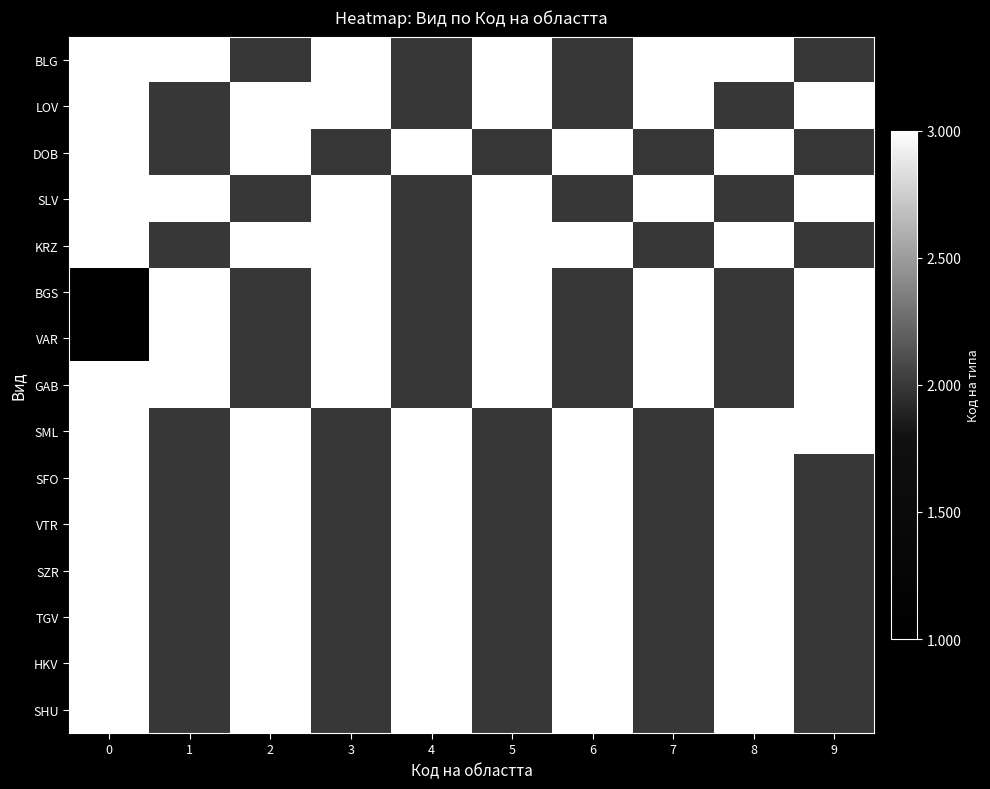

Reading left to right, extract all data points from this chart.

BLG: 0=1.0	1=1.0	2=0.5	3=1.0	4=0.5	5=1.0	6=0.5	7=1.0	8=1.0	9=0.5
LOV: 0=1.0	1=0.5	2=1.0	3=1.0	4=0.5	5=1.0	6=0.5	7=1.0	8=0.5	9=1.0
DOB: 0=1.0	1=0.5	2=1.0	3=0.5	4=1.0	5=0.5	6=1.0	7=0.5	8=1.0	9=0.5
SLV: 0=1.0	1=1.0	2=0.5	3=1.0	4=0.5	5=1.0	6=0.5	7=1.0	8=0.5	9=1.0
KRZ: 0=1.0	1=0.5	2=1.0	3=1.0	4=0.5	5=1.0	6=1.0	7=0.5	8=1.0	9=0.5
BGS: 0=0.0	1=1.0	2=0.5	3=1.0	4=0.5	5=1.0	6=0.5	7=1.0	8=0.5	9=1.0
VAR: 0=0.0	1=1.0	2=0.5	3=1.0	4=0.5	5=1.0	6=0.5	7=1.0	8=0.5	9=1.0
GAB: 0=1.0	1=1.0	2=0.5	3=1.0	4=0.5	5=1.0	6=0.5	7=1.0	8=0.5	9=1.0
SML: 0=1.0	1=0.5	2=1.0	3=0.5	4=1.0	5=0.5	6=1.0	7=0.5	8=1.0	9=1.0
SFO: 0=1.0	1=0.5	2=1.0	3=0.5	4=1.0	5=0.5	6=1.0	7=0.5	8=1.0	9=0.5
VTR: 0=1.0	1=0.5	2=1.0	3=0.5	4=1.0	5=0.5	6=1.0	7=0.5	8=1.0	9=0.5
SZR: 0=1.0	1=0.5	2=1.0	3=0.5	4=1.0	5=0.5	6=1.0	7=0.5	8=1.0	9=0.5
TGV: 0=1.0	1=0.5	2=1.0	3=0.5	4=1.0	5=0.5	6=1.0	7=0.5	8=1.0	9=0.5
HKV: 0=1.0	1=0.5	2=1.0	3=0.5	4=1.0	5=0.5	6=1.0	7=0.5	8=1.0	9=0.5
SHU: 0=1.0	1=0.5	2=1.0	3=0.5	4=1.0	5=0.5	6=1.0	7=0.5	8=1.0	9=0.5